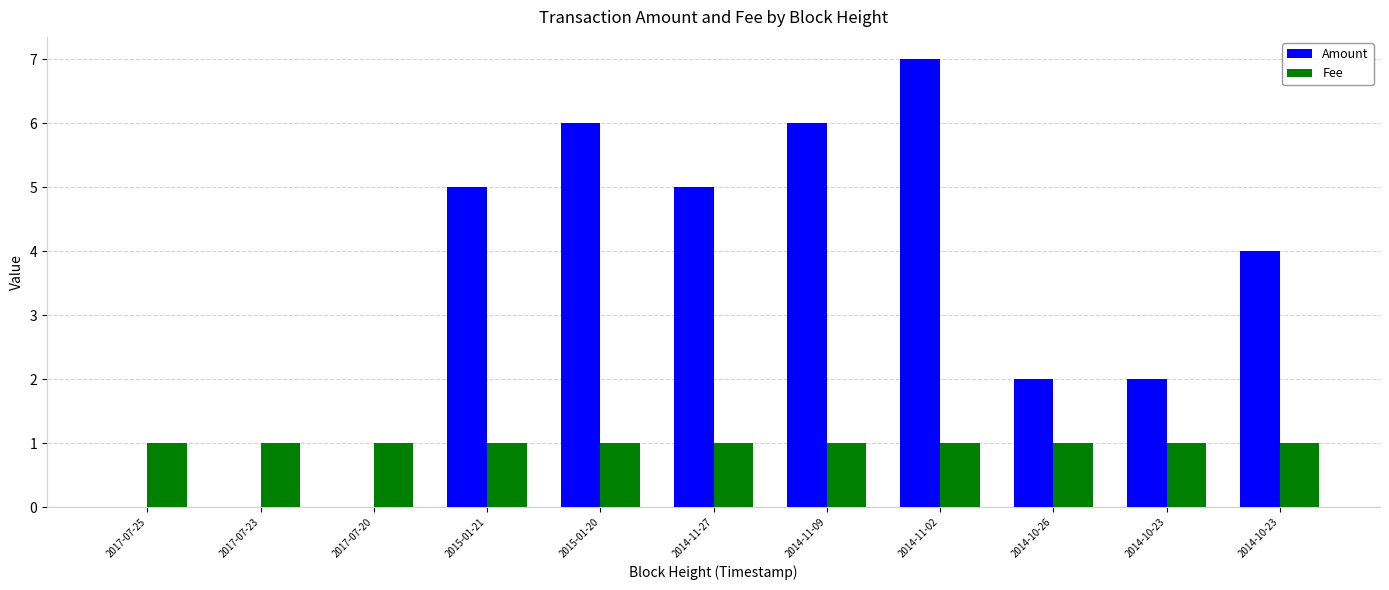

What is the sum of the Fee values at 2017-07-25 and 2015-01-20?

2